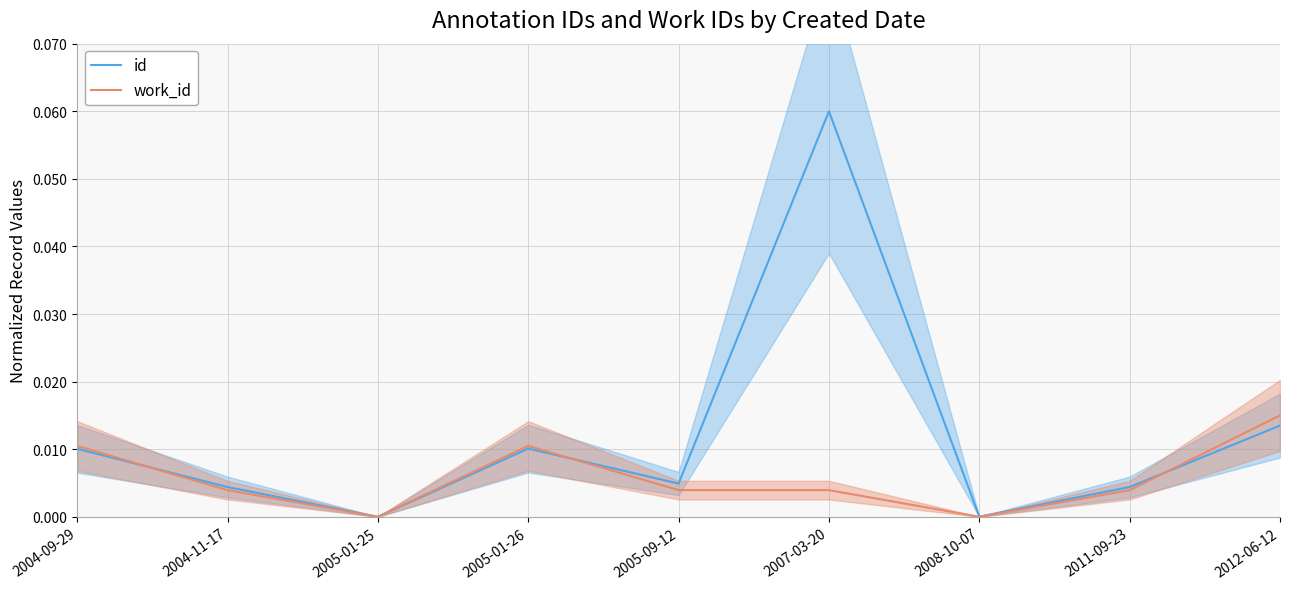

Is the value of id at 2004-11-17 greater than the value of work_id at 2005-01-25?

Yes